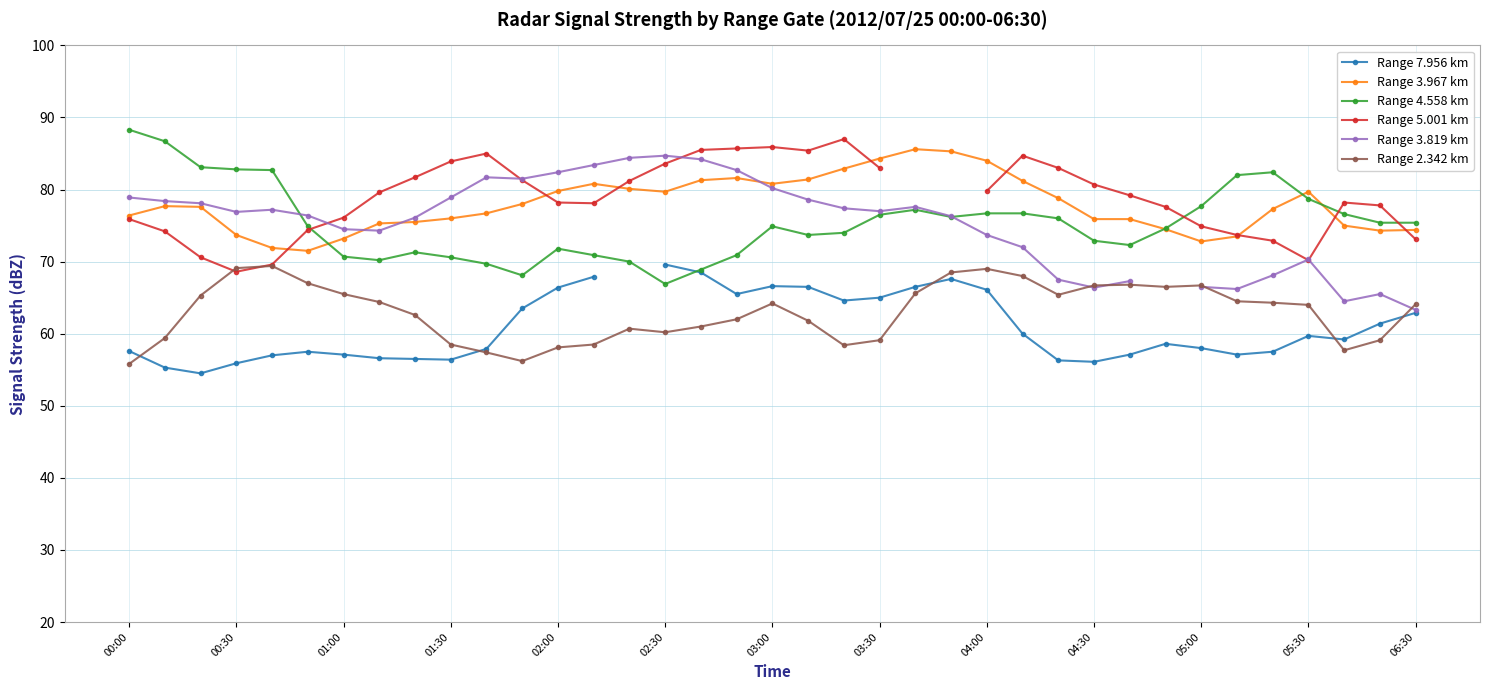

Is this an area chart (filled region under the line)?

No